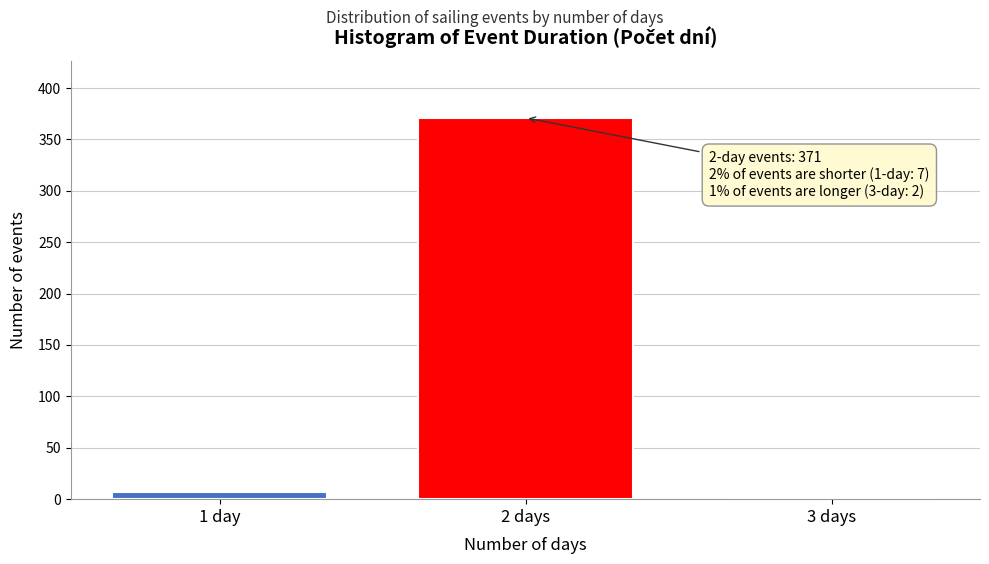

Reading left to right, list all the values displayed in this chart.

1 day=7	2 days=371	3 days=2